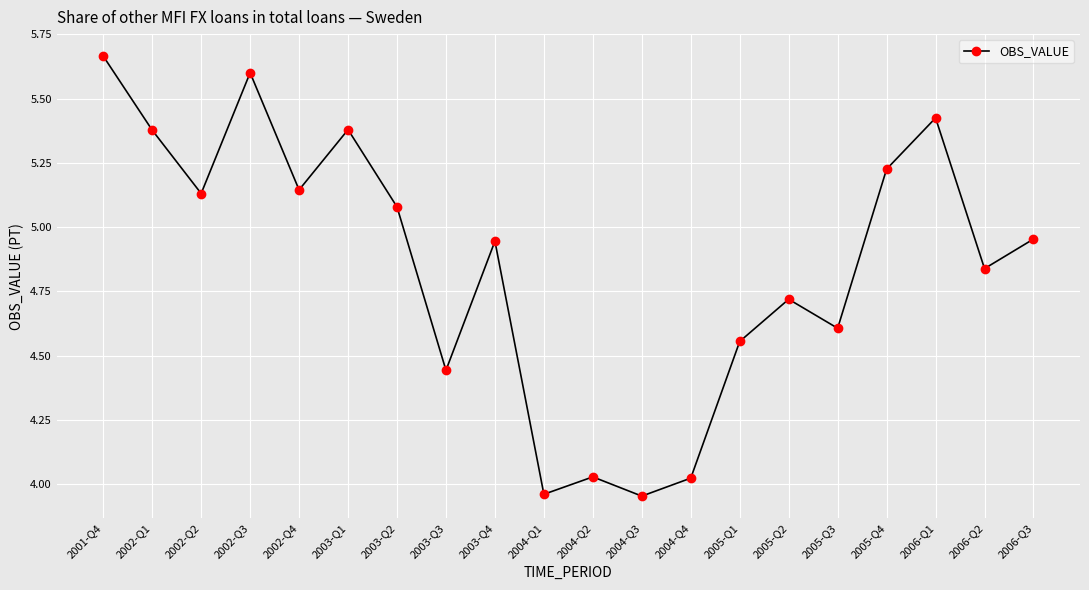

Which category has the highest value across all series?

2001-Q4